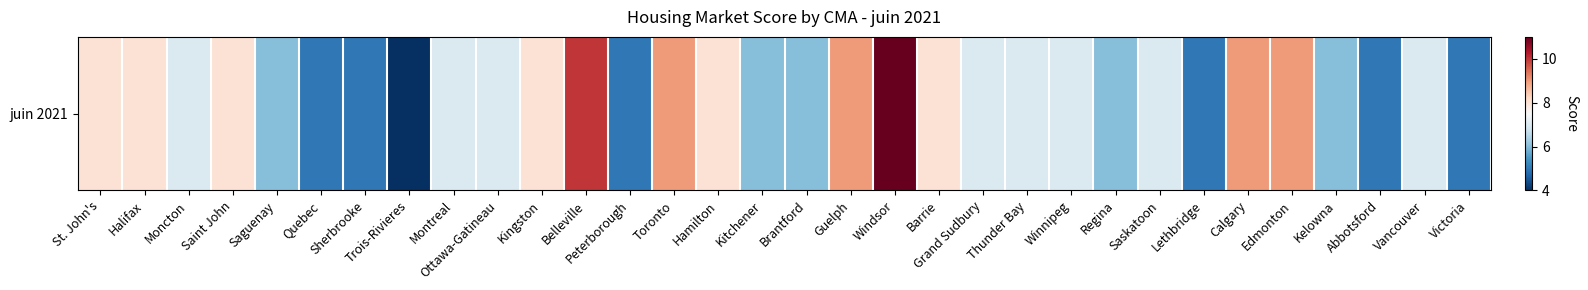

What is the difference between the values at Barrie and Belleville?

2